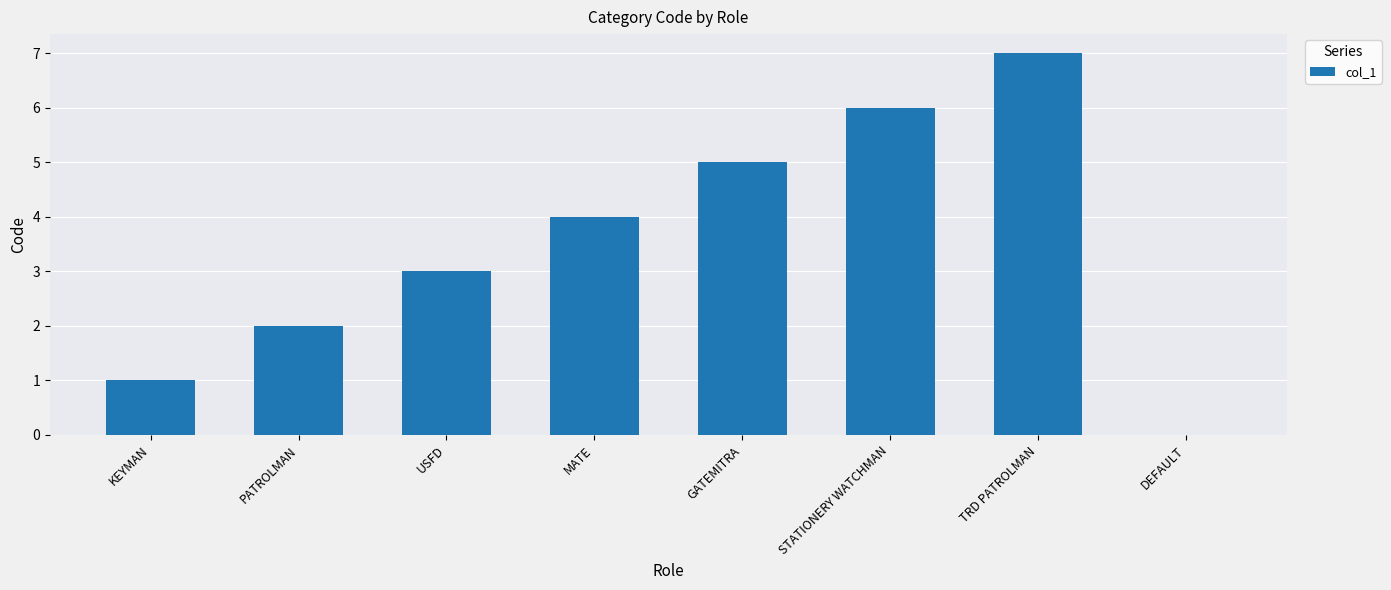

Between PATROLMAN and TRD PATROLMAN, which is larger?

TRD PATROLMAN